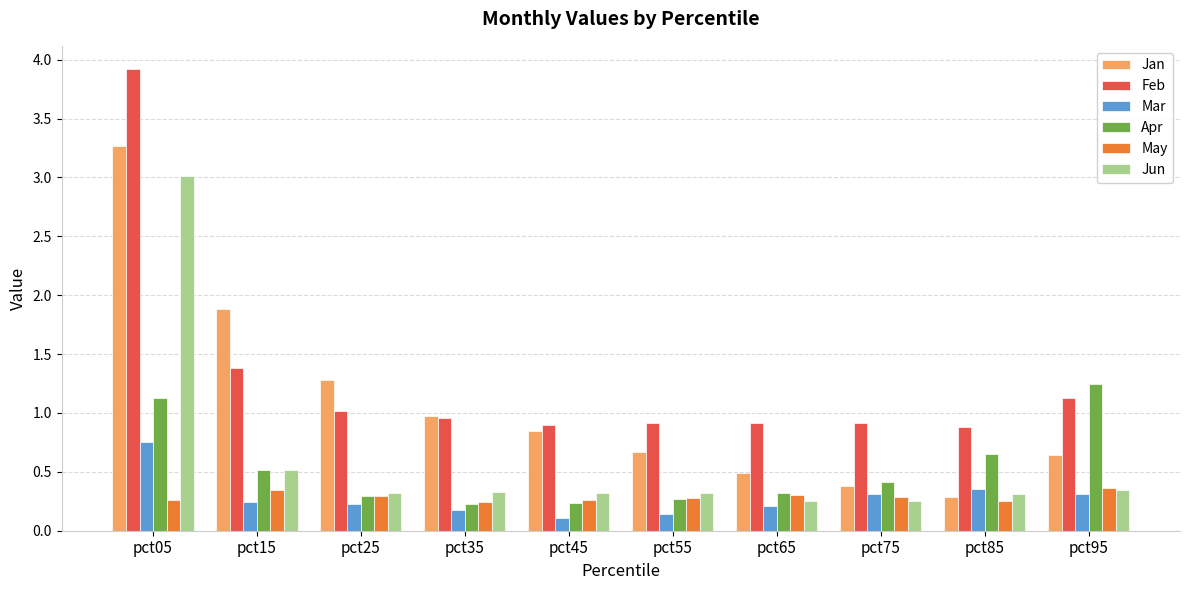

What is the total value across all series at pct05?

12.3